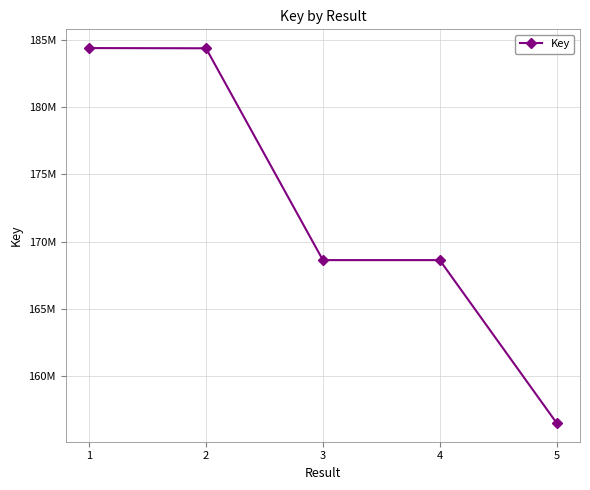

Reading right to left, list all the values displayed in this chart.

5=156475972	4=168614046	3=168614121	2=184401227	1=184416326